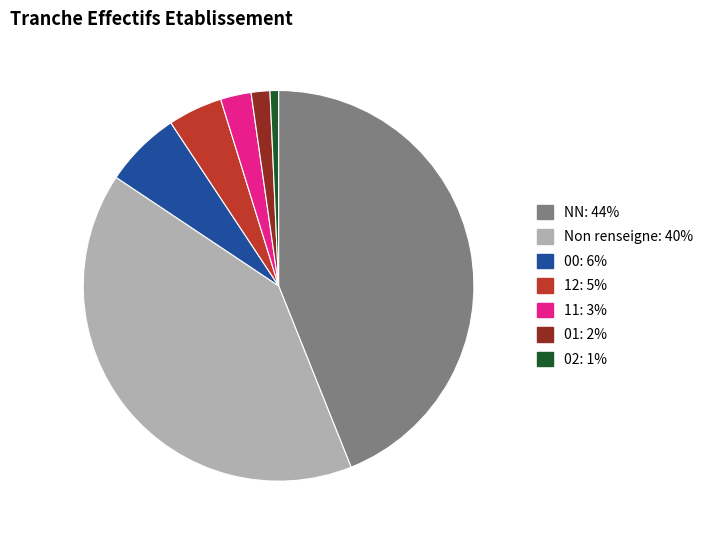

Does any single category account for the majority?

No